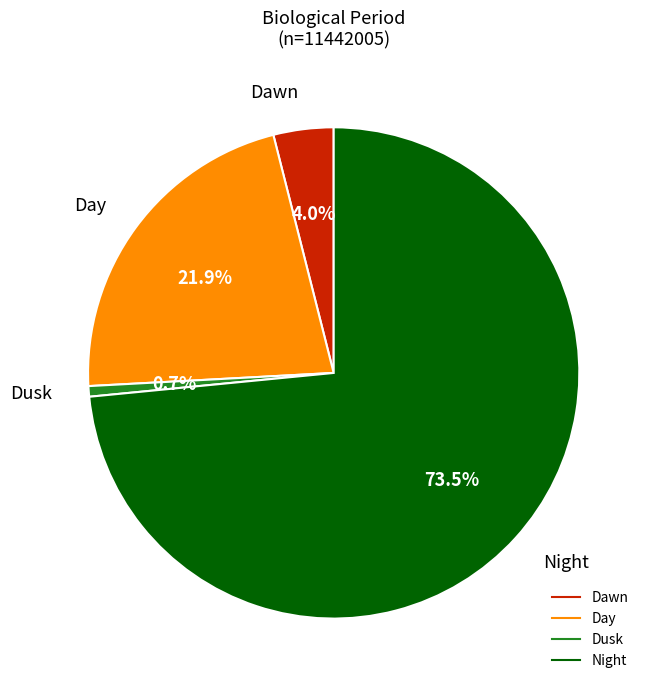

To the nearest percent, what portion does Dawn represent?

4%